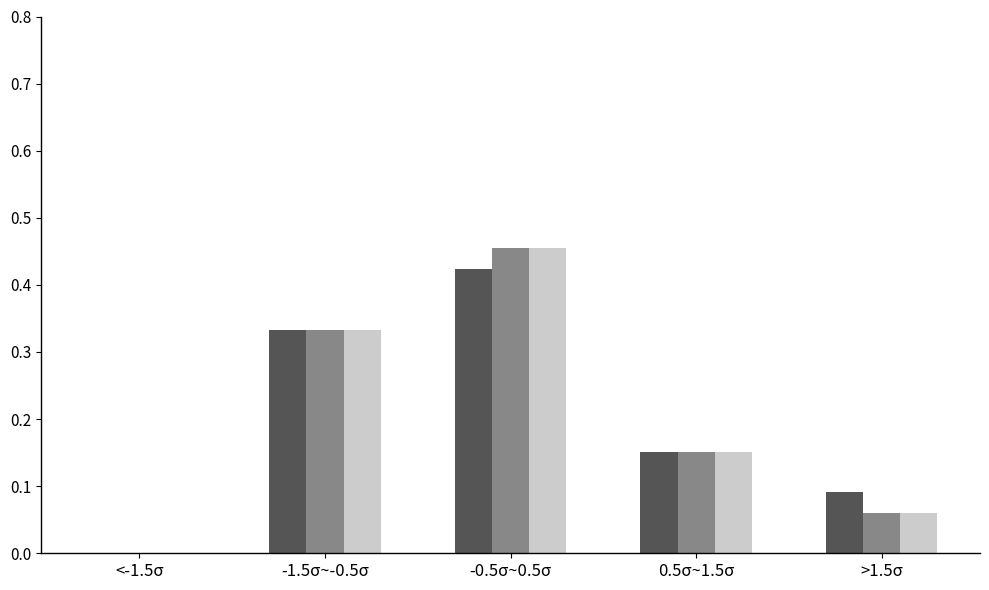

Which category has the highest value across all series?

-0.5σ~0.5σ